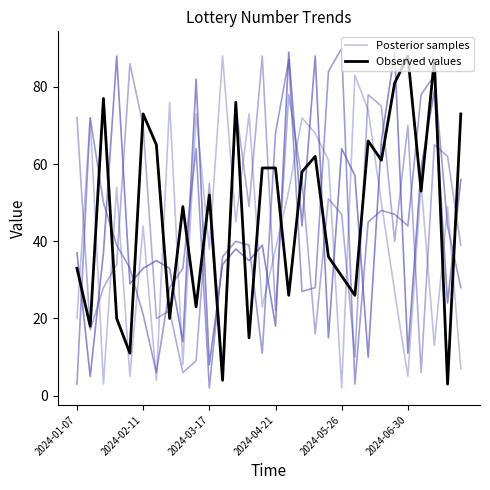

How many interior local valleys does the Observed values series have?

11